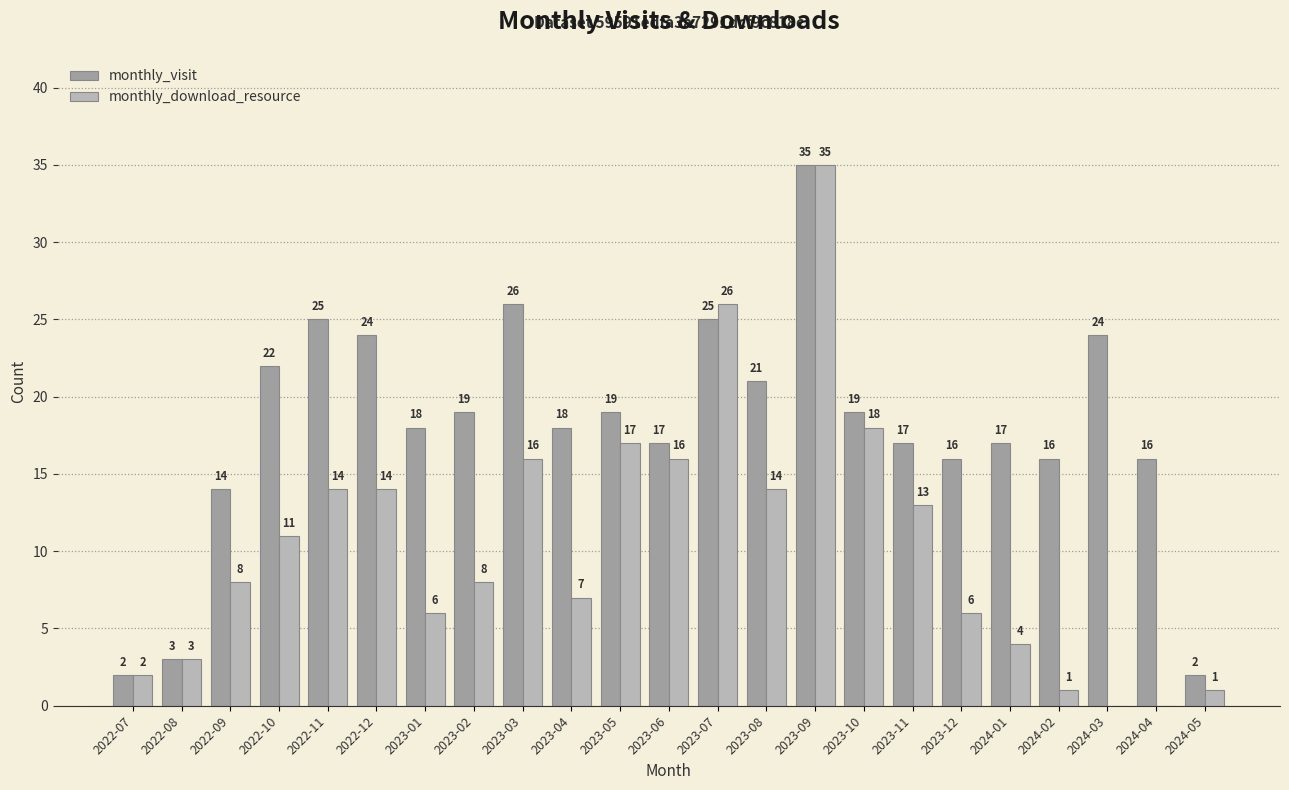

The value of monthly_download_resource at 2023-07 is 26. True or false?

True